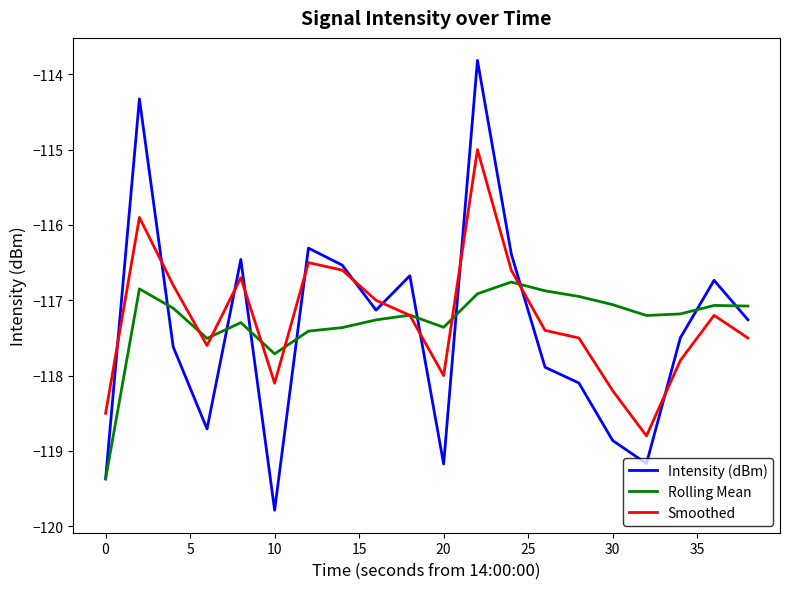

How many interior local peaks does the Smoothed series have?

5